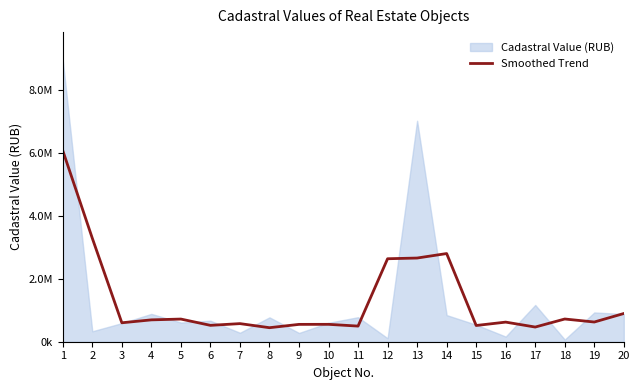

Is it true that the value at 7 is 279553.9?

False